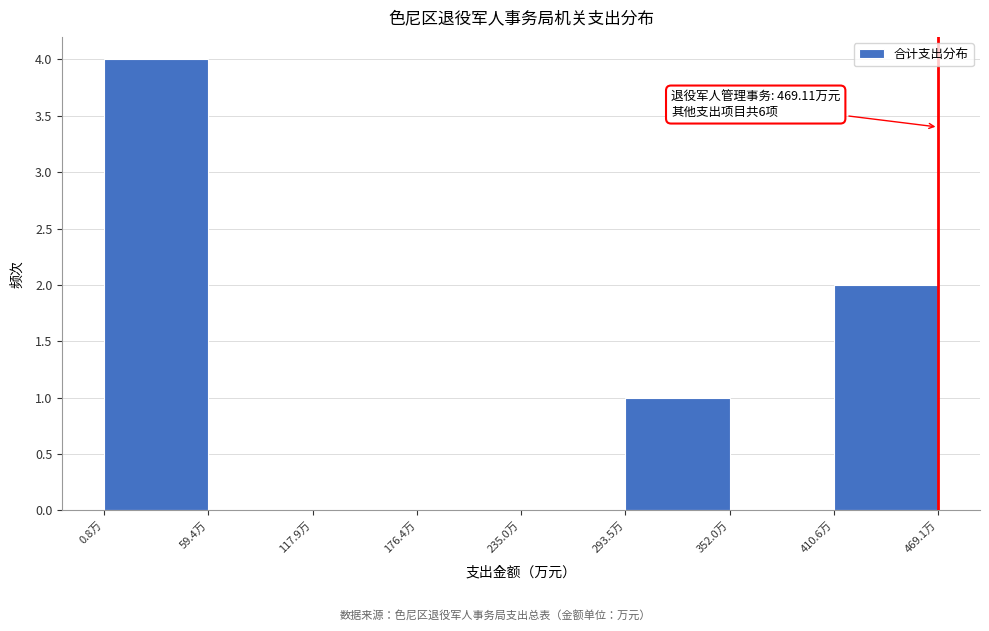

Over which range of the x-axis is the bar tallest?

0 to 60